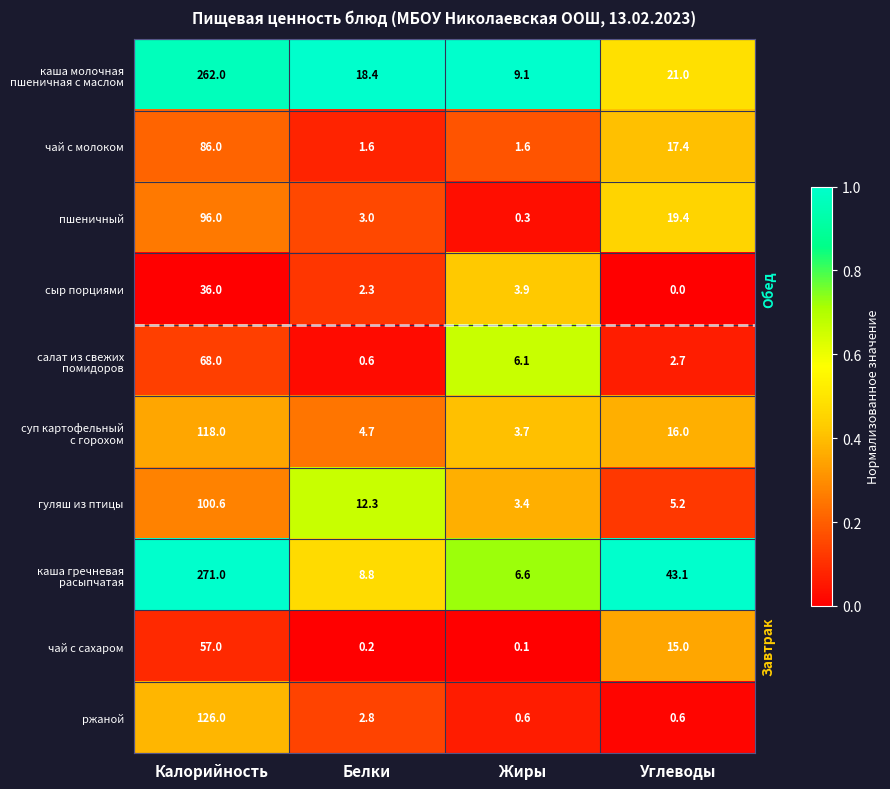

What is the average value of the ржаной series?

32.5